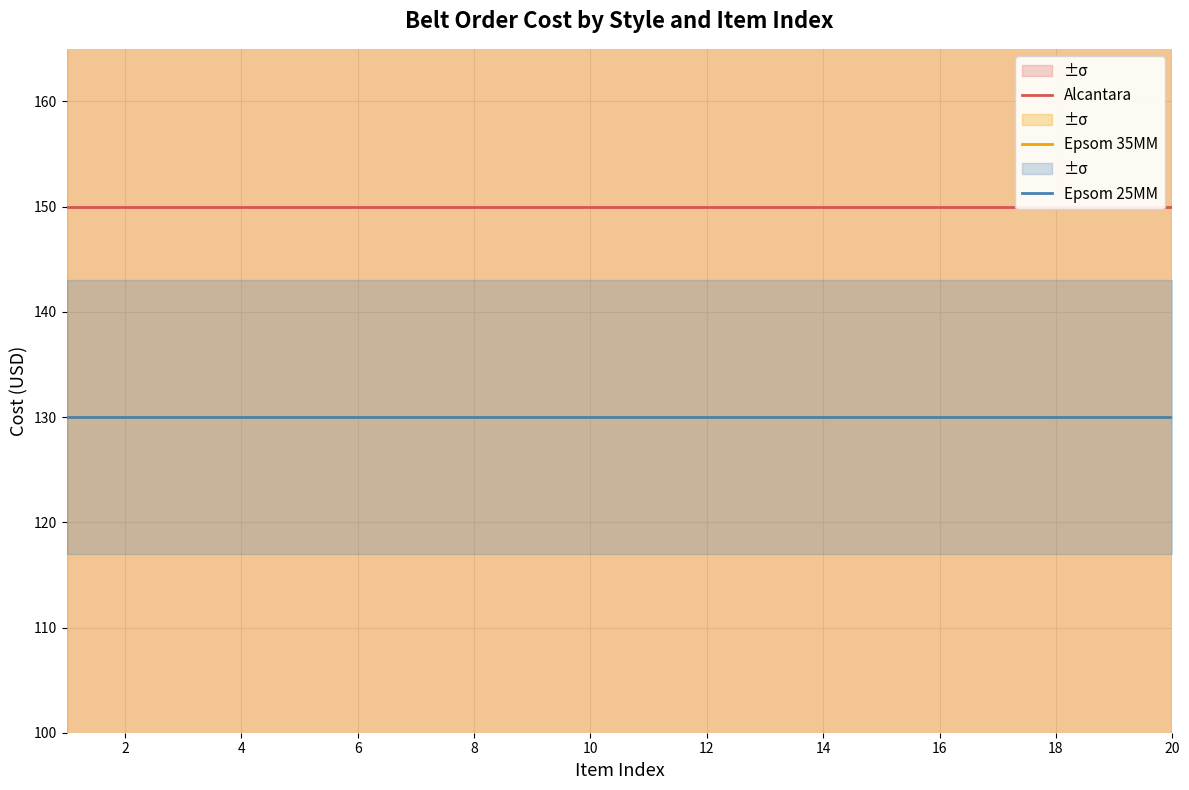

What is the value of the Alcantara point at the 9th from the left?

150